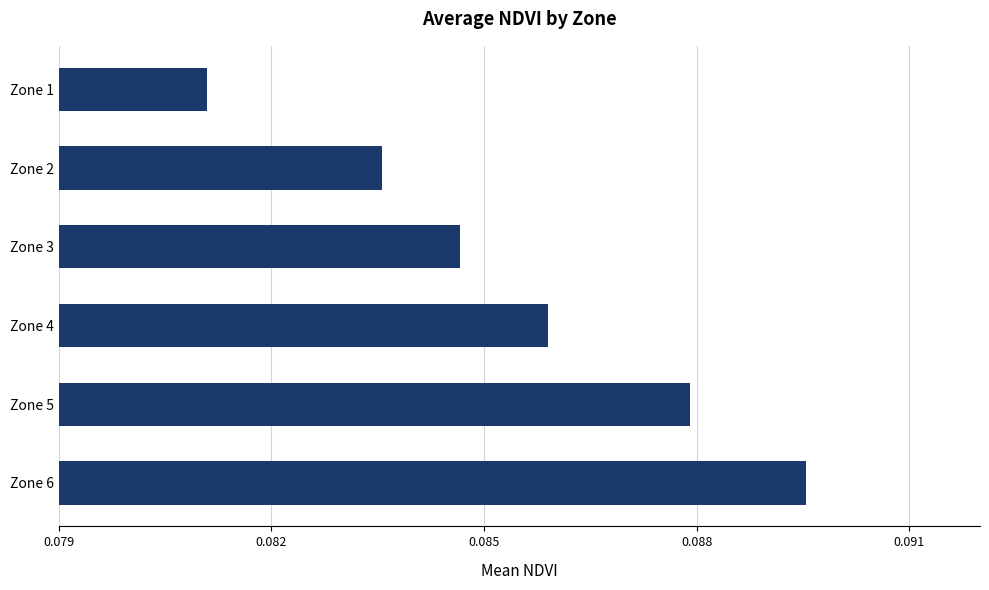

The chart shows a value of 0.2 at Zone 6. True or false?

False